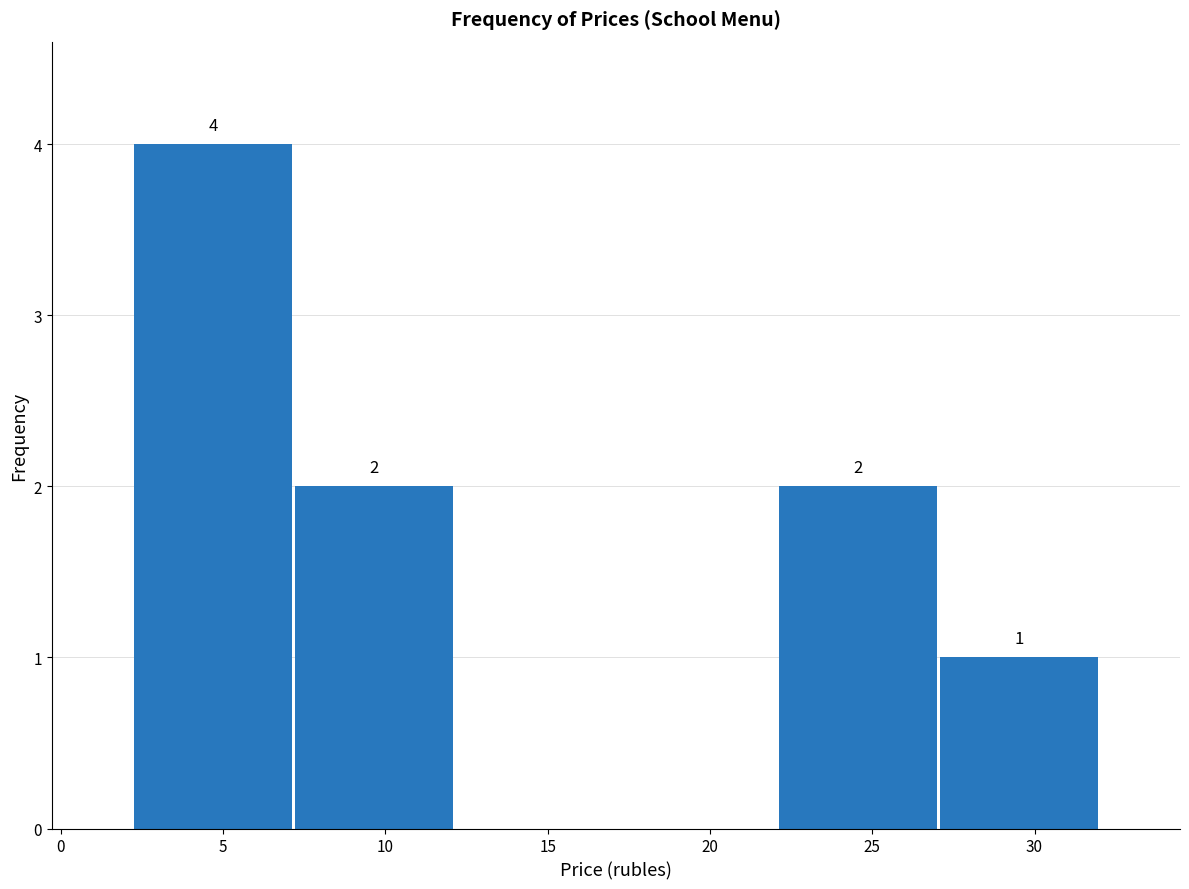

Over which range of the x-axis is the bar tallest?

2 to 7